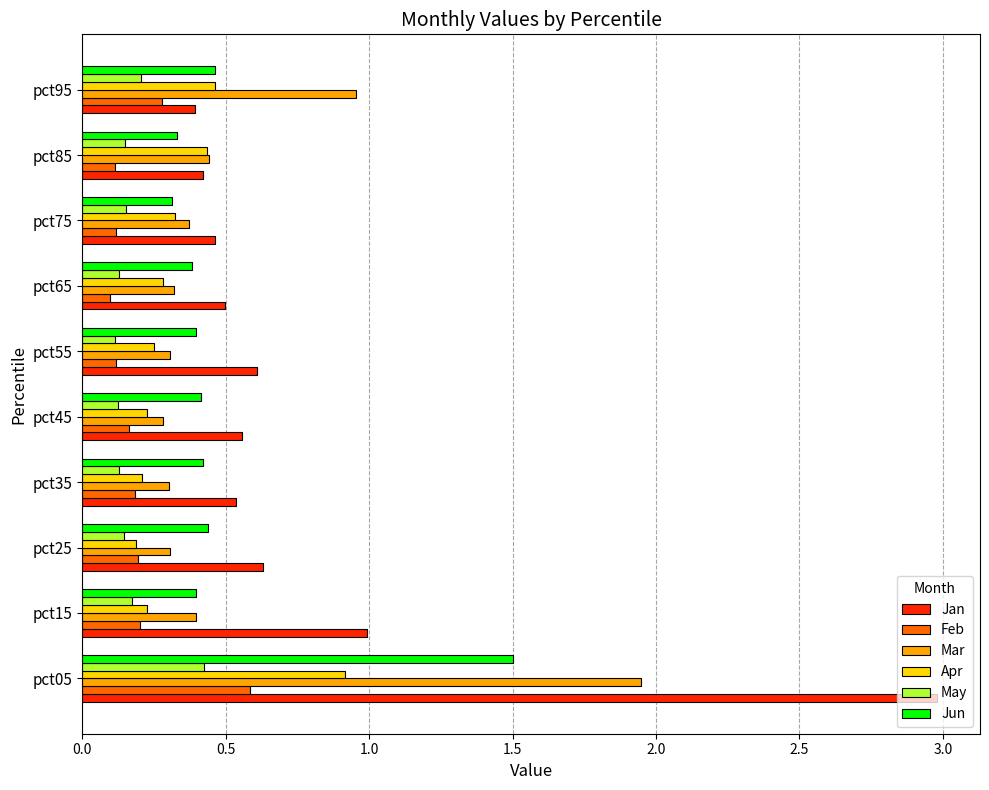

Which series has the widest spread of values?

Jan